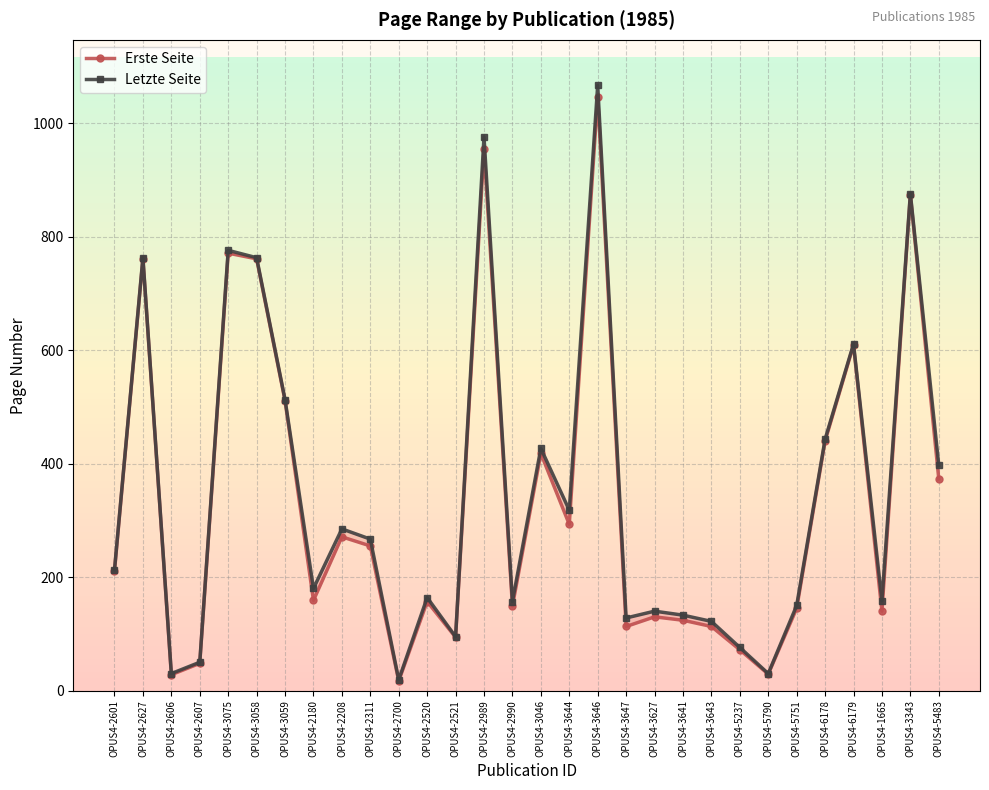

What is the approximate value of Erste Seite at OPUS4-3647, to the nearest 10?

110